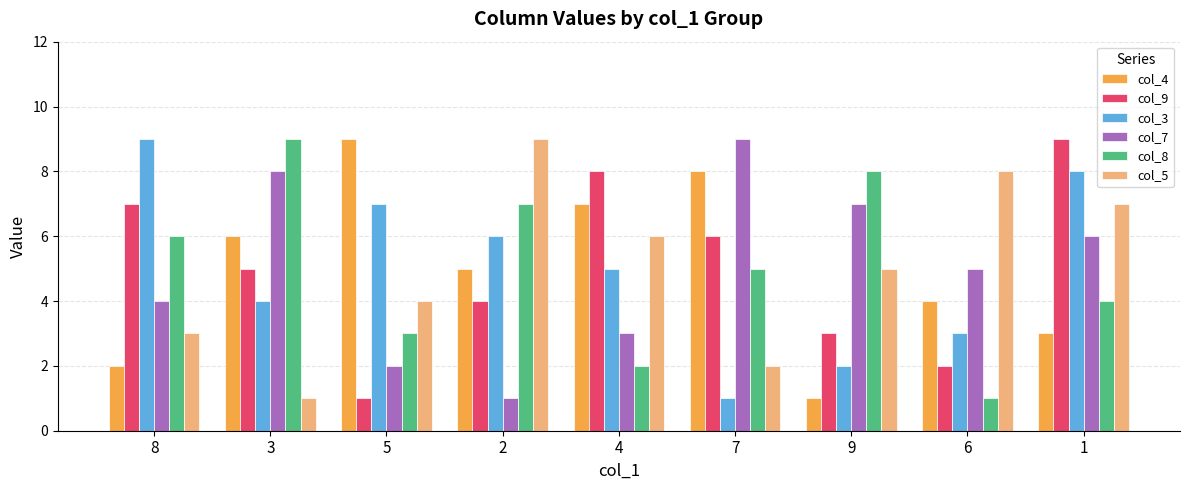

True or false: col_7 has a value of 14 at 7.

False